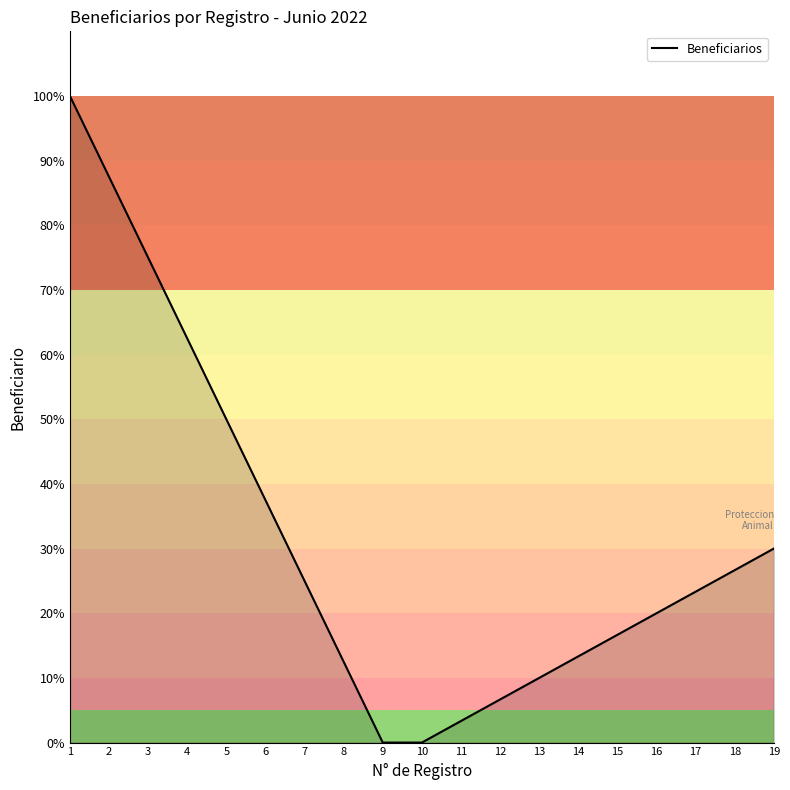

How many categories are shown in the chart?

19